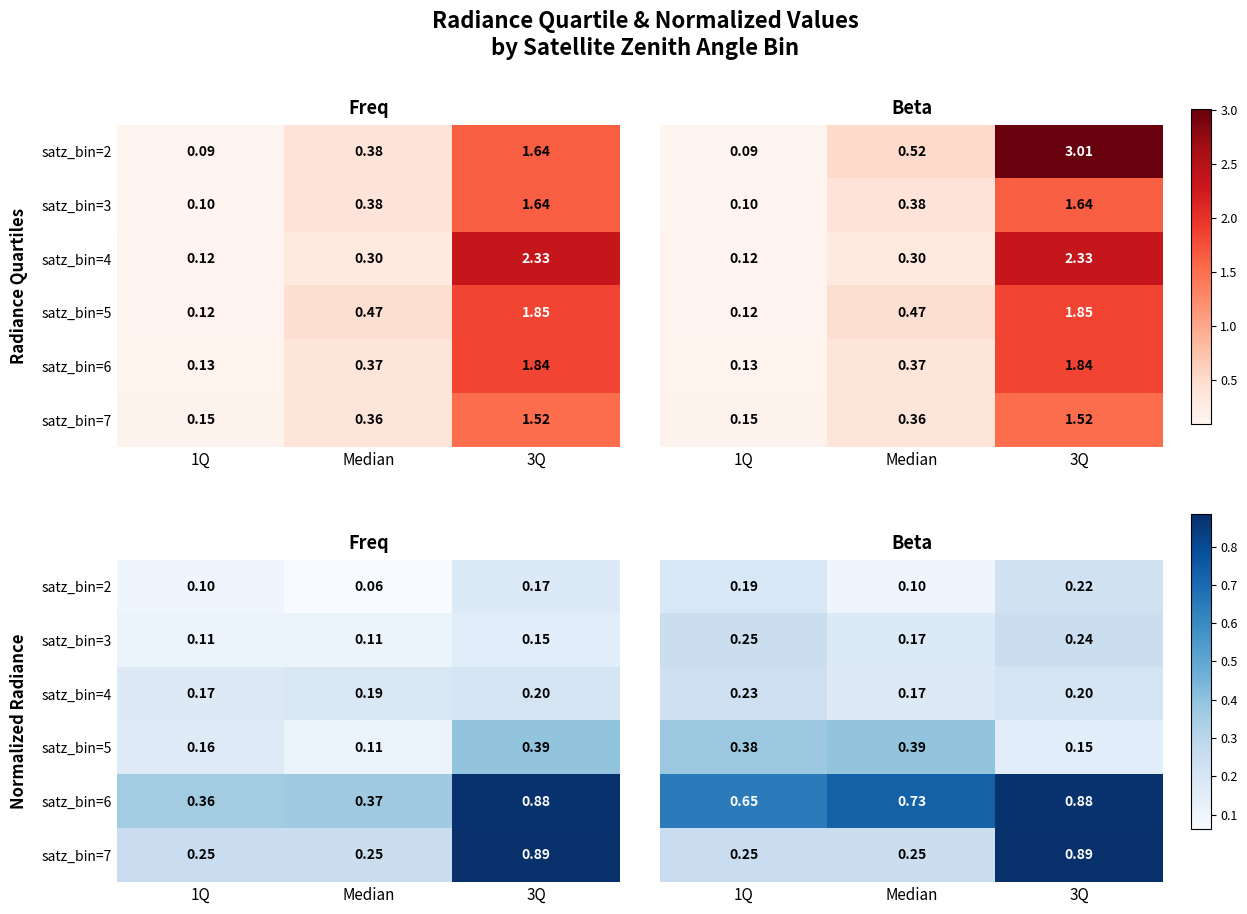

Rank the series at 3Q from highest to lowest value.

satz_bin=7, satz_bin=6, satz_bin=3, satz_bin=2, satz_bin=4, satz_bin=5